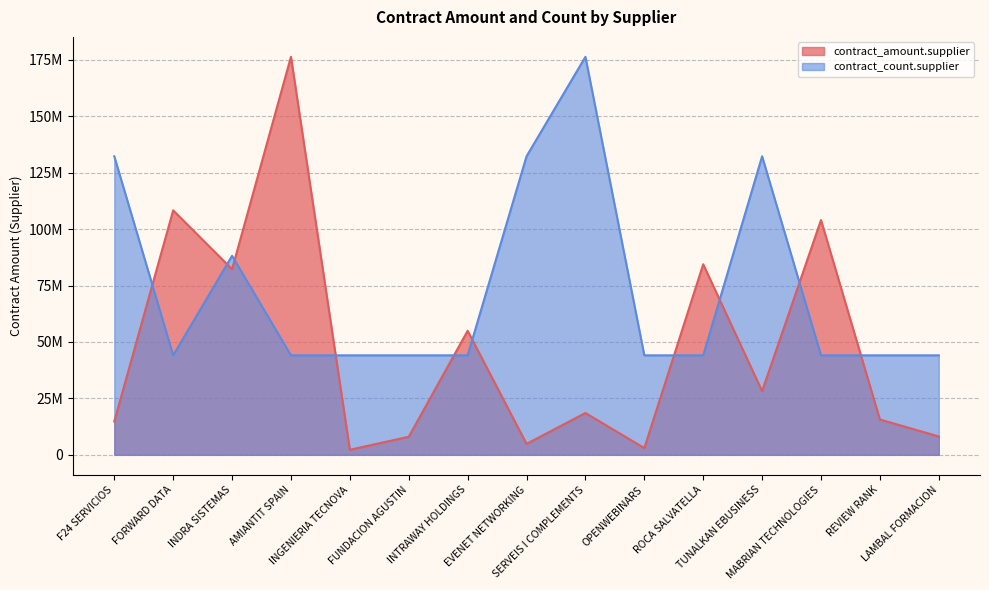

Reading right to left, transcribe all the data shown in this chart.

contract_amount.supplier: 8141219.8	15662488.8	104030716.1	28222752.0	84445271.4	2994649.2	18540885.8	4849188.2	54957389.1	7999998.0	2247233.7	176361094.7	82241107.2	108317006.5	14809587.8
contract_count.supplier: 44090273.7	44090273.7	44090273.7	132270821.0	44090273.7	44090273.7	176361094.7	132270821.0	44090273.7	44090273.7	44090273.7	44090273.7	88180547.3	44090273.7	132270821.0